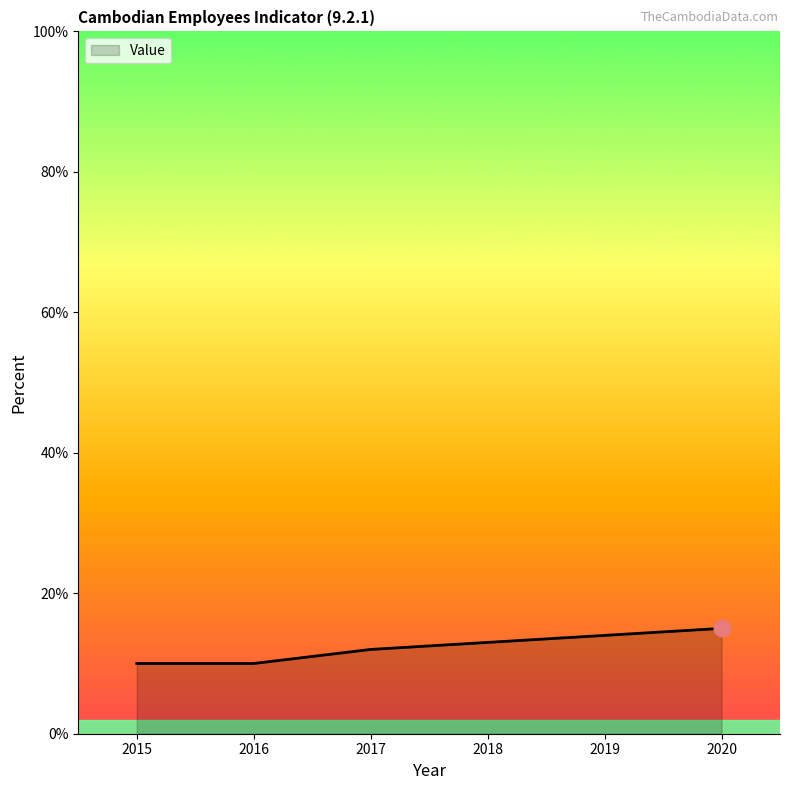

What is the change in value from 2016 to 2018?

+3